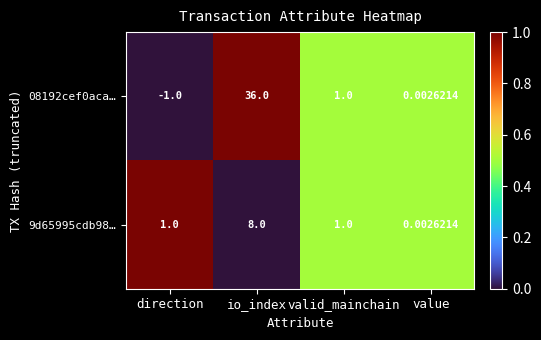

Where is 08192cef0aca… nearest to the value 17?

valid_mainchain